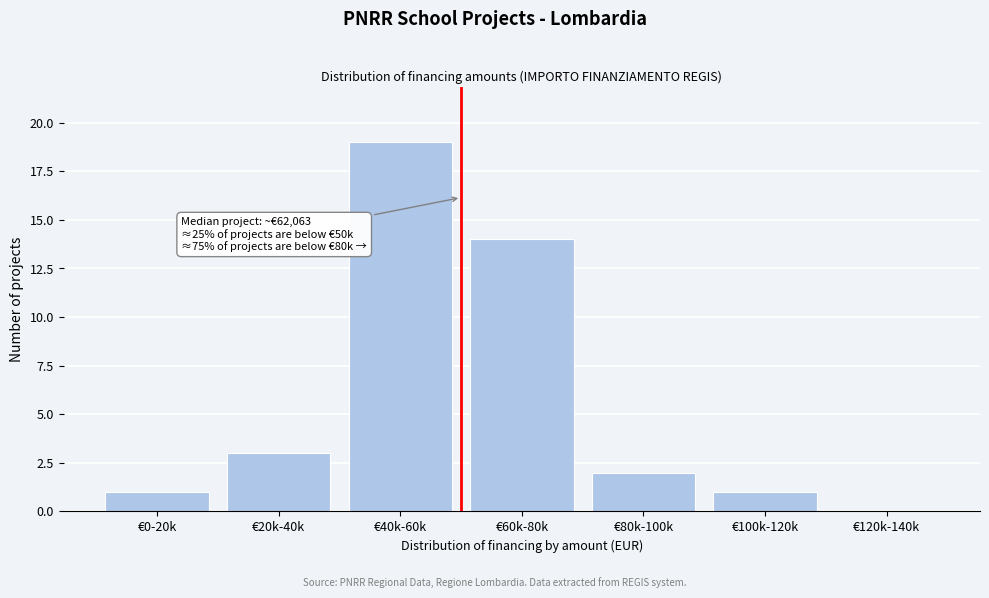

Reading right to left, transcribe all the data shown in this chart.

€120k-140k=0	€100k-120k=1	€80k-100k=2	€60k-80k=14	€40k-60k=19	€20k-40k=3	€0-20k=1